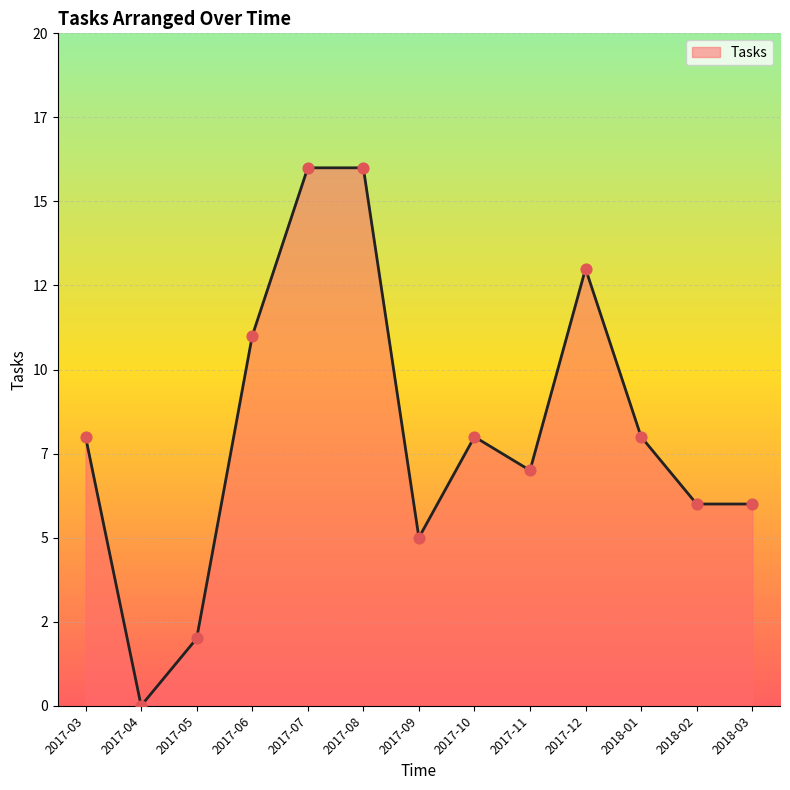

Approximately how many times larger is the value at 2017-07 compared to 2018-03?

2.7